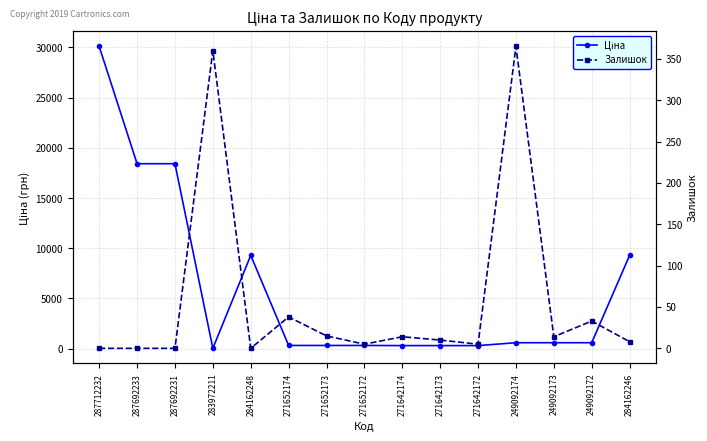

Reading left to right, list all the values displayed in this chart.

Ціна: 30102.8	18420.9	18420.9	32.0	9290.5	318.3	318.3	318.3	304.1	304.1	304.1	591.6	591.6	591.6	9290.5
Залишок: 0.0	0.0	0.0	360.0	0.0	38.0	15.0	5.0	14.0	10.0	5.0	365.0	14.0	33.0	8.0